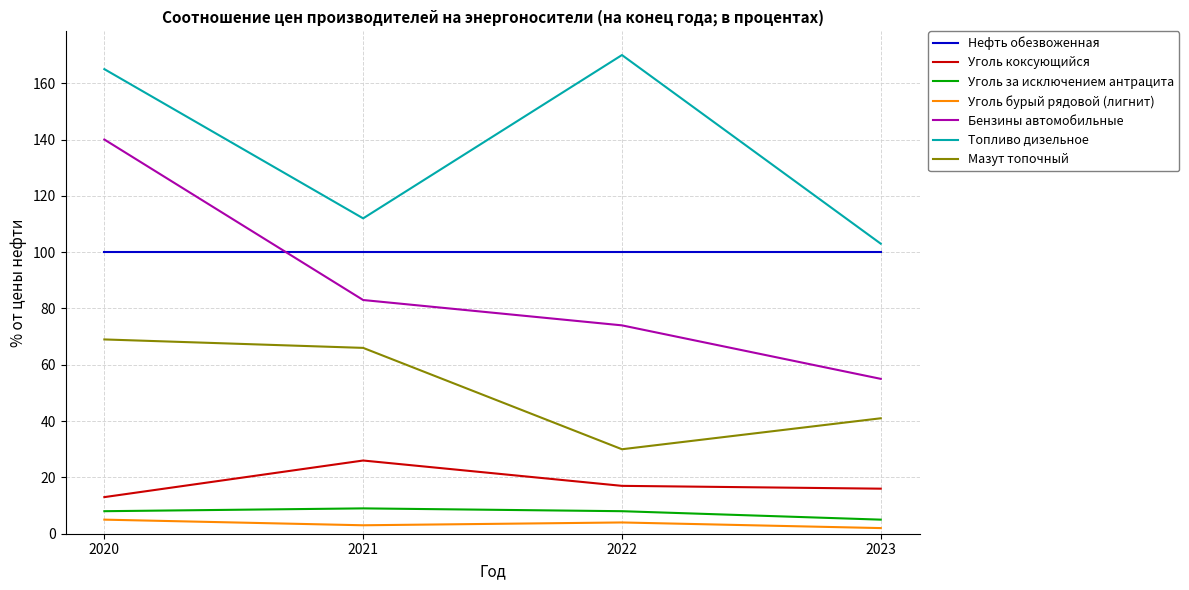

What is the minimum value shown in the chart?

2